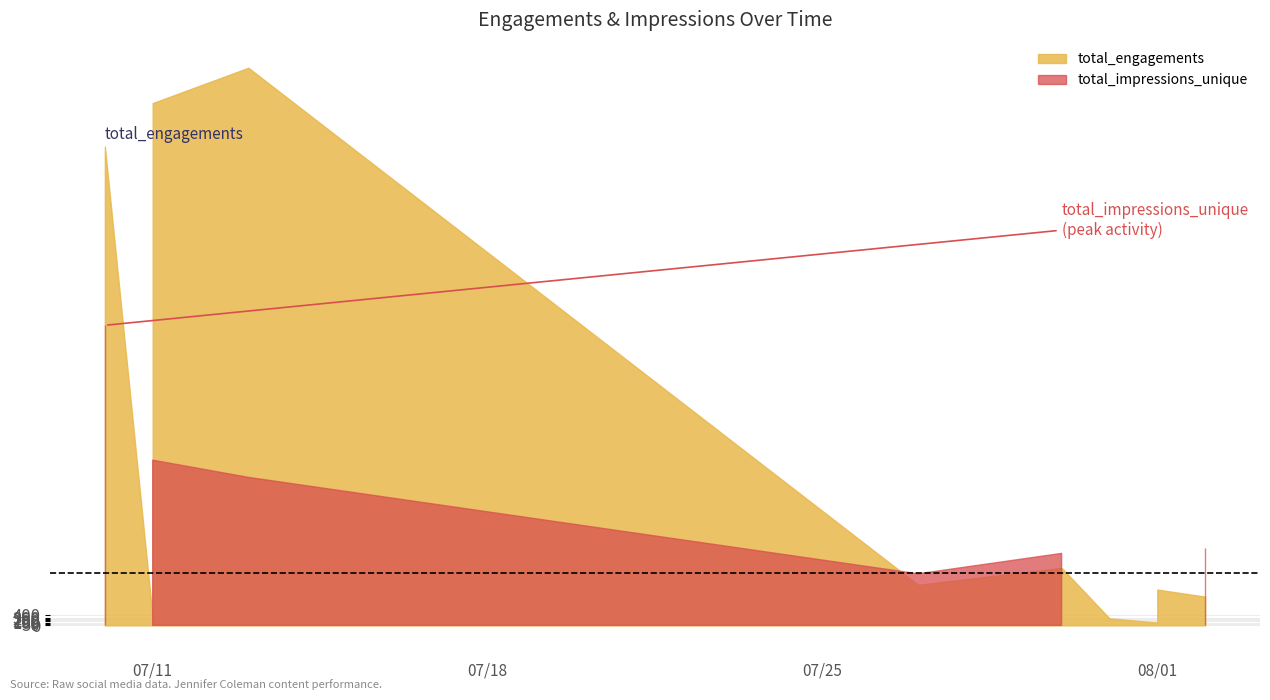

Where is the first local maximum for total_engagements?

2023-07-13